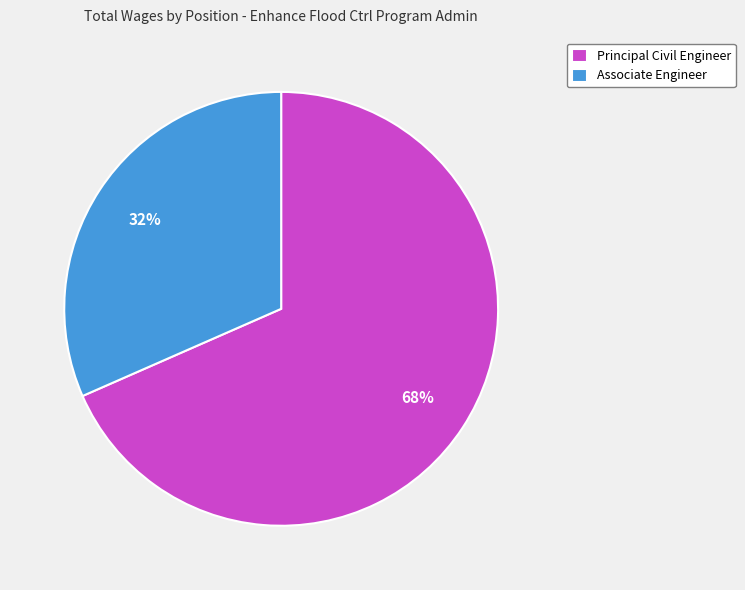

To the nearest percent, what is the average slice percentage?

50%